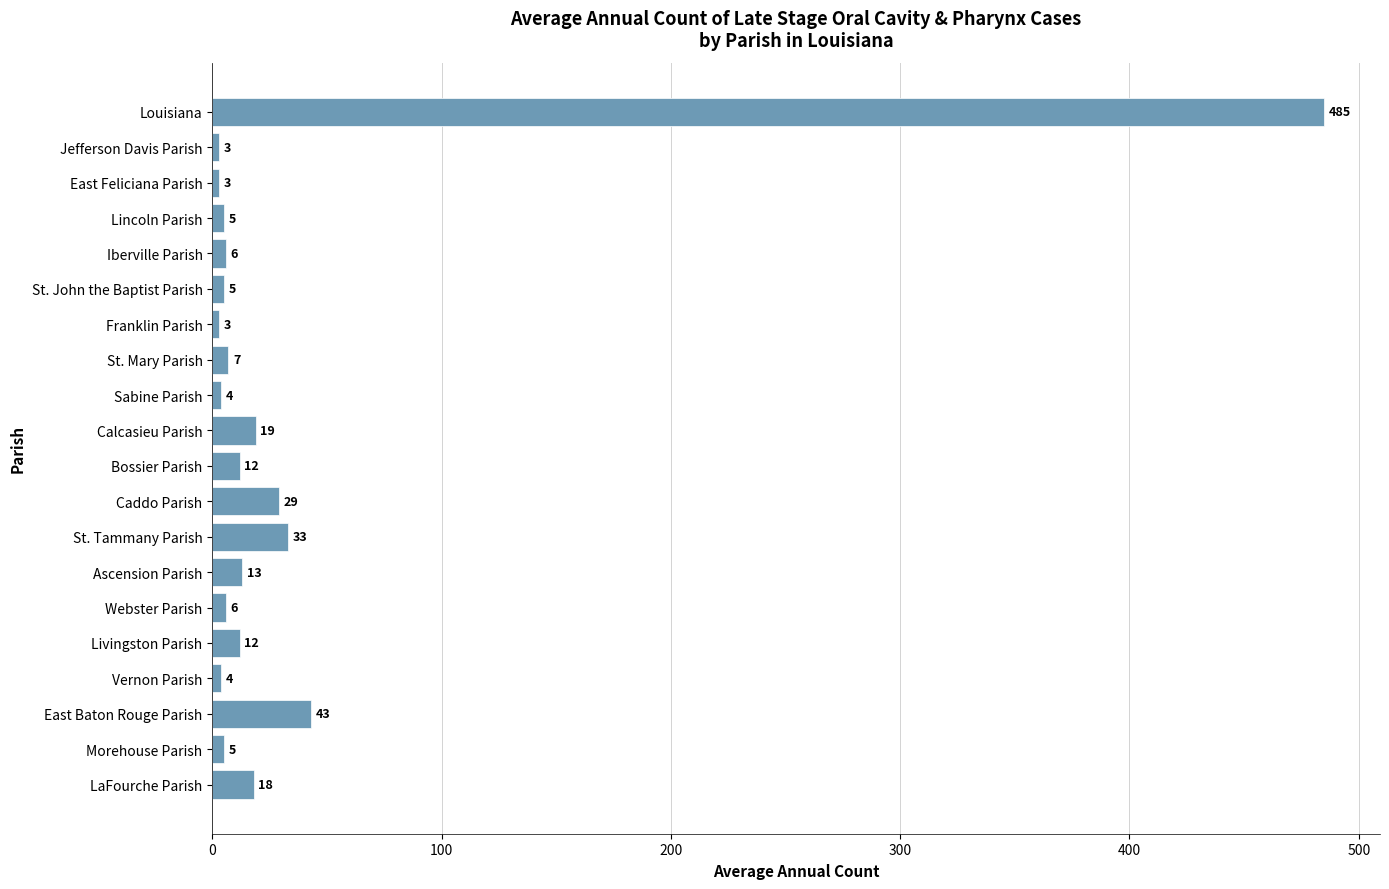

Where is the data nearest to the value 244?

East Baton Rouge Parish